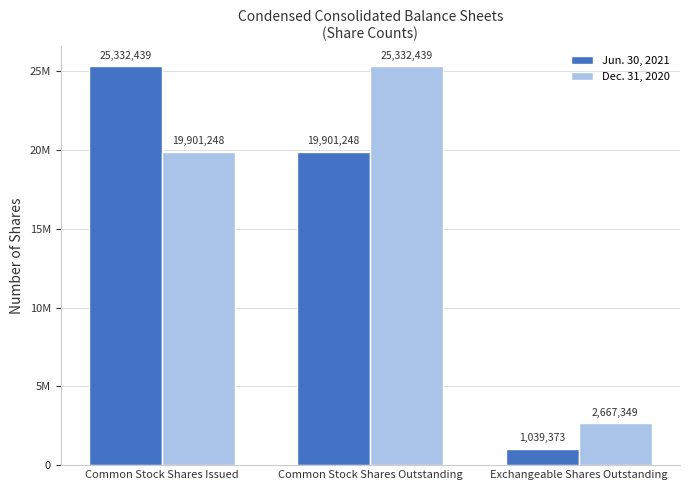

What is the value of the Jun. 30, 2021 bar at the 3rd from the left?

1039373